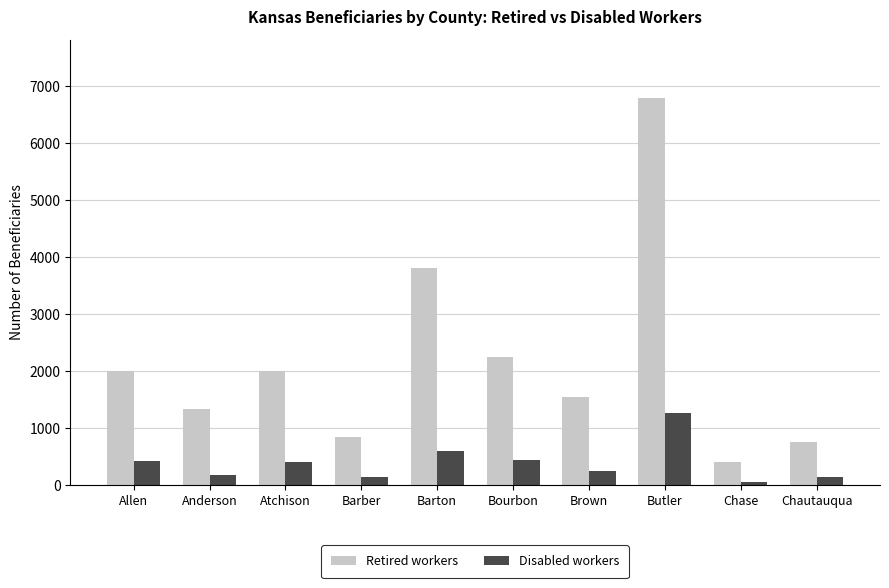

How many data points does each series have?

10